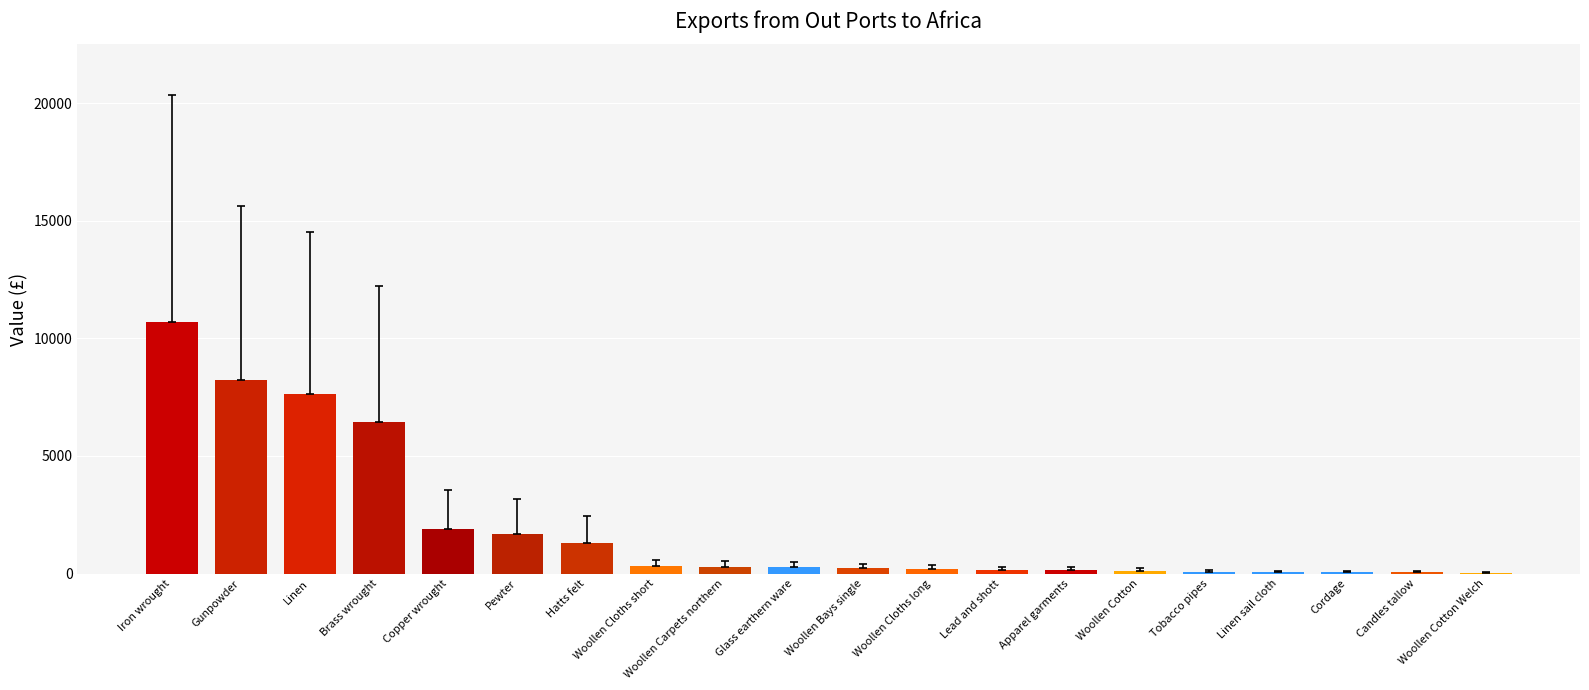

Where does the data first go above 262?

Iron wrought